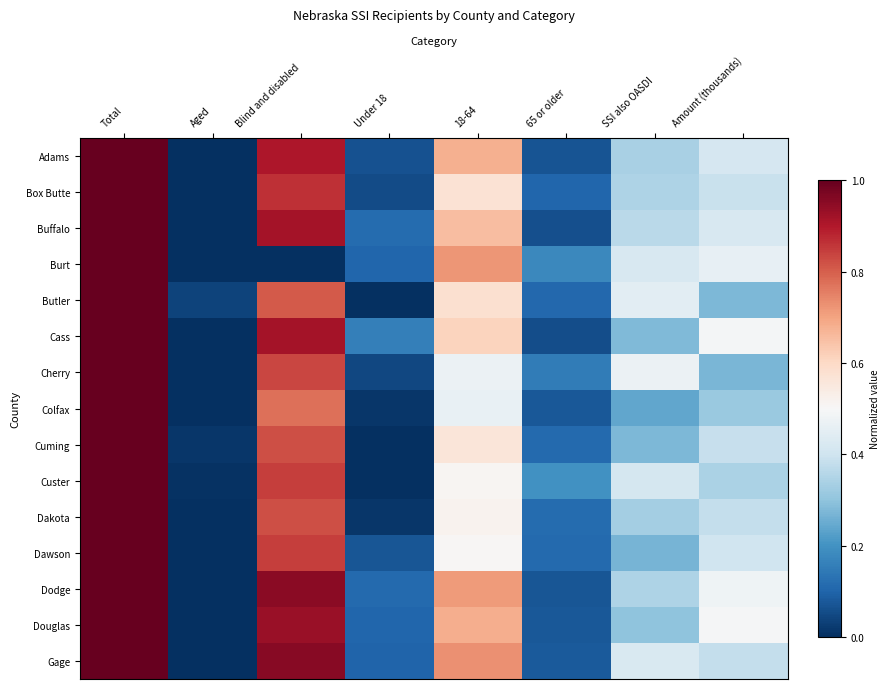

At how many categories does at least one series exceed 0?

8